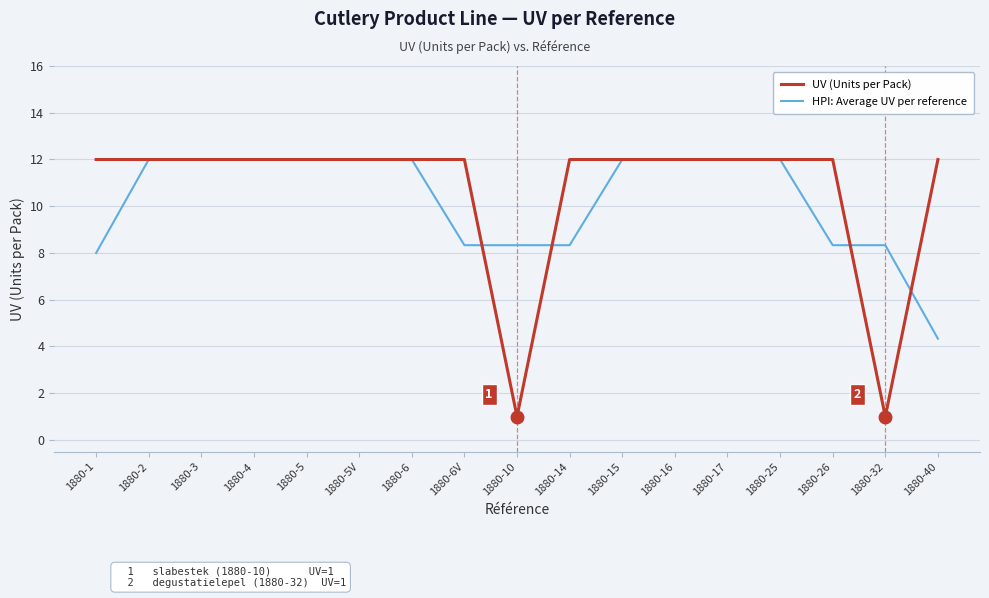

Reading right to left, what are all the values shown in this chart?

UV (Units per Pack): 12.0	1.0	12.0	12.0	12.0	12.0	12.0	12.0	1.0	12.0	12.0	12.0	12.0	12.0	12.0	12.0	12.0
HPI: Average UV per reference: 4.3	8.3	8.3	12.0	12.0	12.0	12.0	8.3	8.3	8.3	12.0	12.0	12.0	12.0	12.0	12.0	8.0